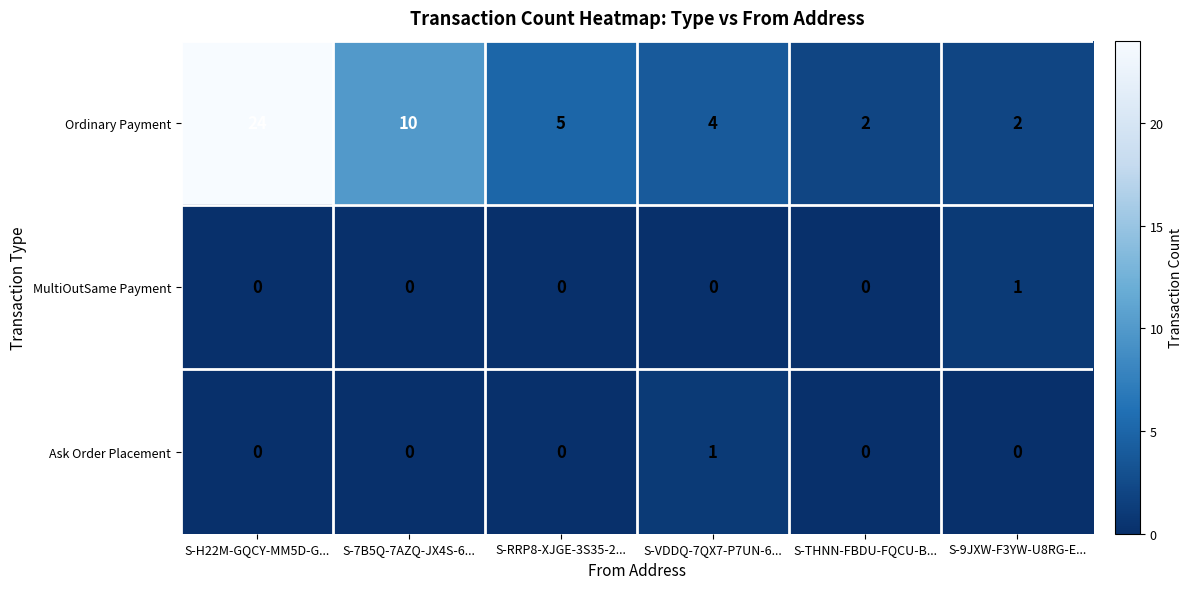

What is the highest value of the Ordinary Payment series?

24